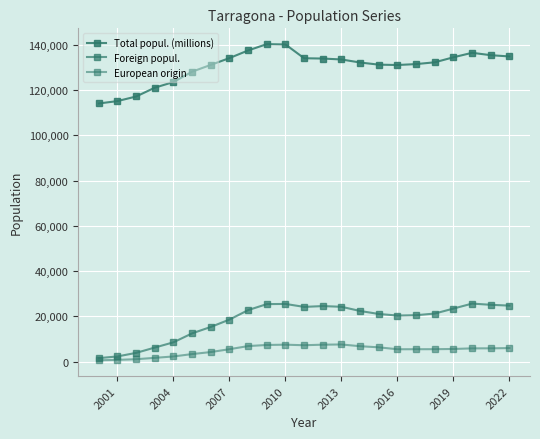

True or false: Total popul. (millions) has more than 2 points higher than both neighbors.

False